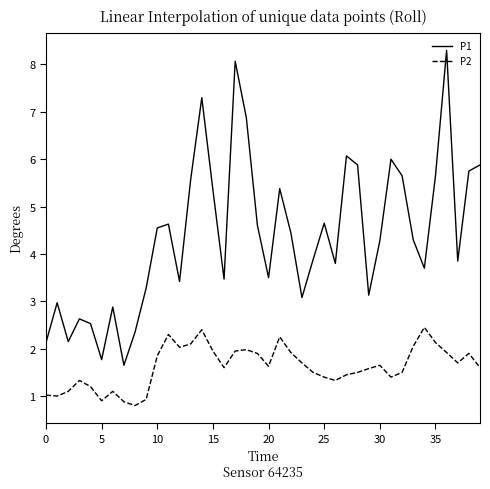

Rank the series by their maximum value, from highest to lowest.

P1, P2